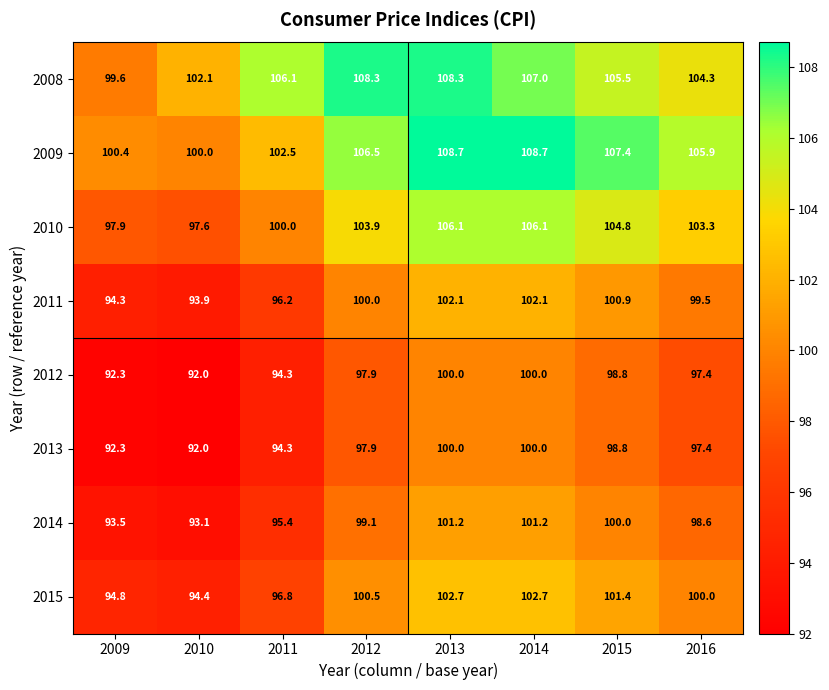

What is the smallest value displayed?

92.0